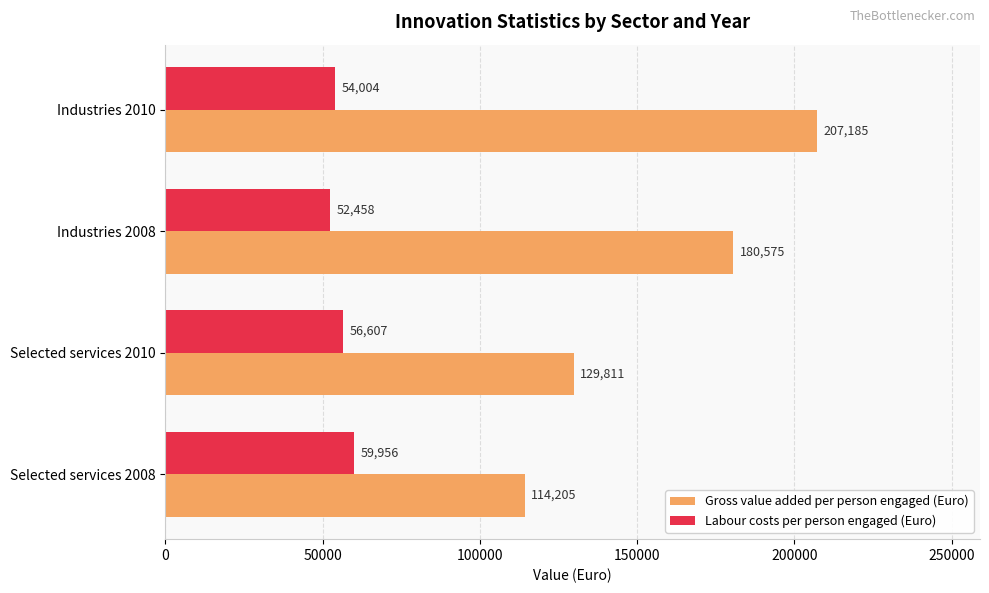

Which series has the widest spread of values?

Gross value added per person engaged (Euro)